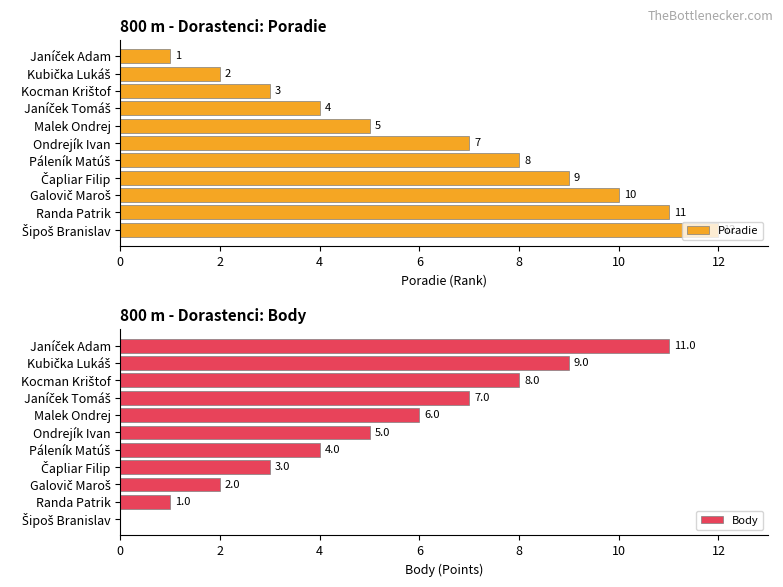

Is it true that Poradie equals 7 at Ondrejík Ivan?

True